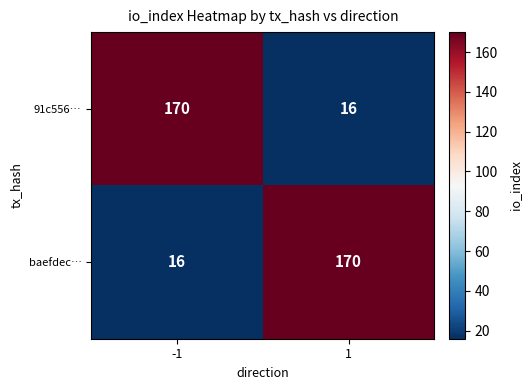

What is the greatest value displayed?

170